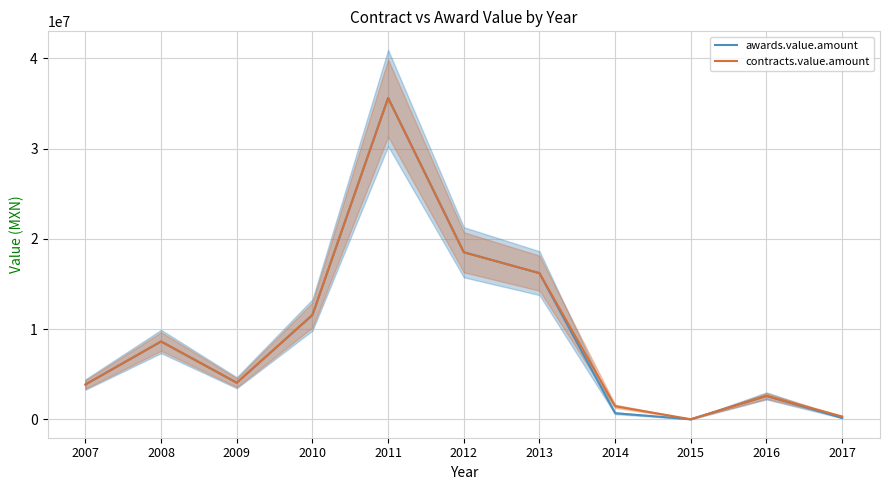

True or false: contracts.value.amount and awards.value.amount intersect in this chart.

False